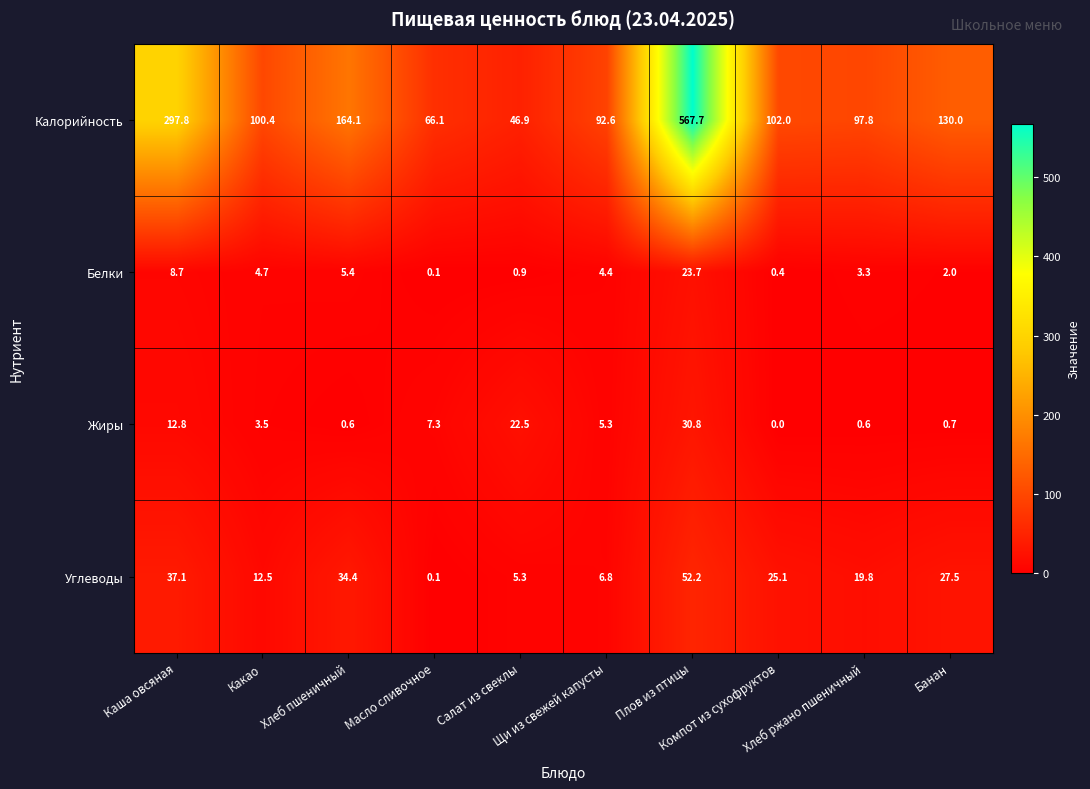

At how many categories does at least one series exceed 118?

4